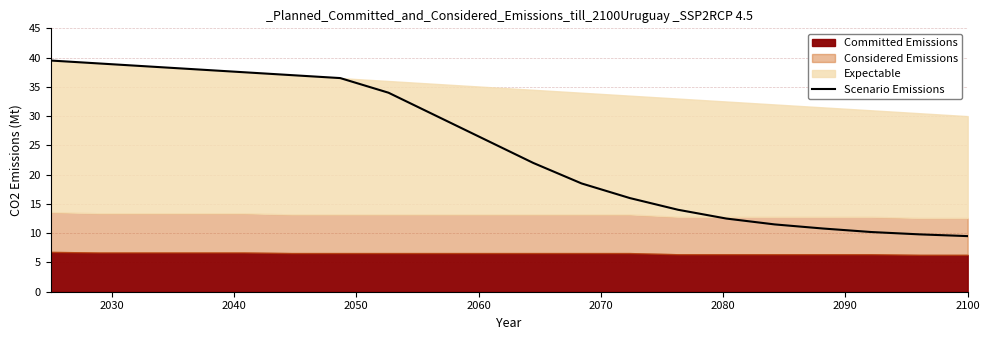

Where does the data first go above 26?

2030